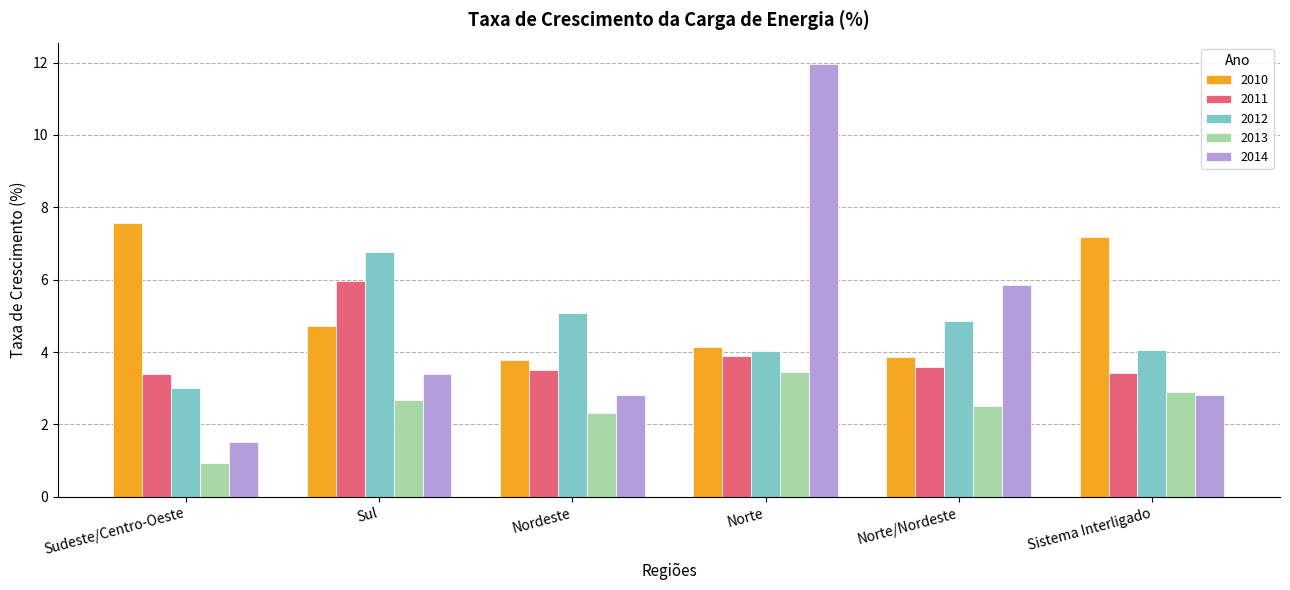

What is the label of the 4th bar from the right?

Nordeste